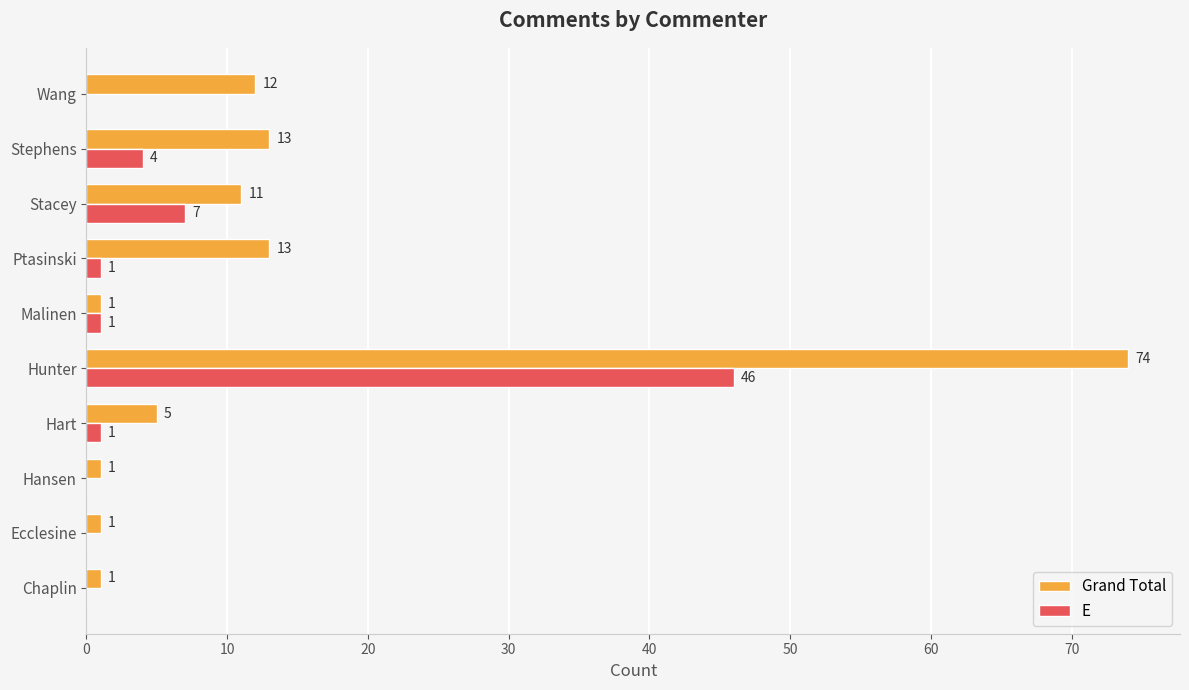

At which category is the sum across all series the highest?

Hunter